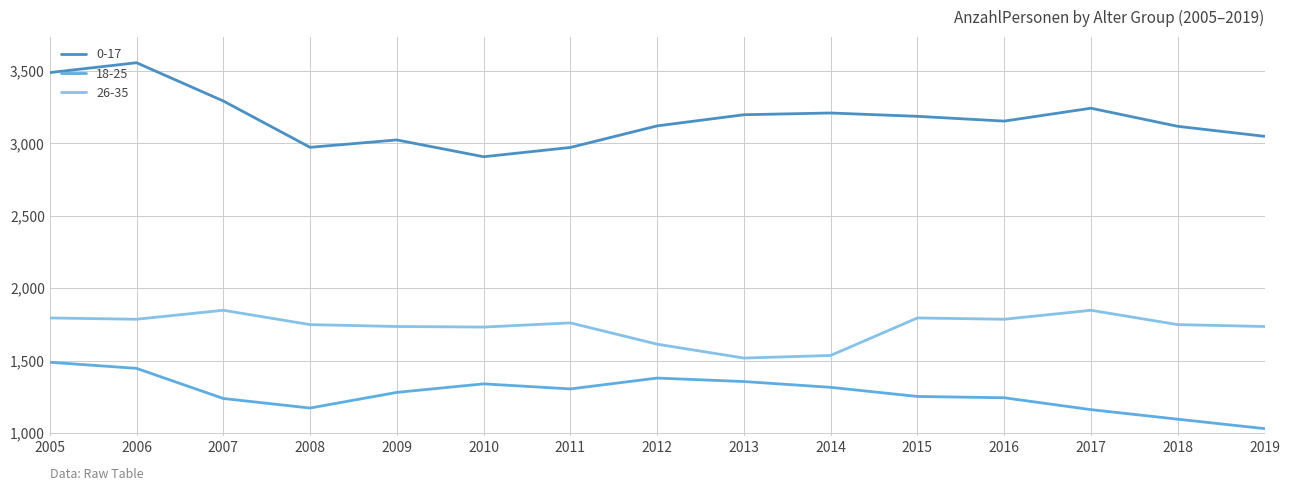

What is the minimum value shown in the chart?

1030